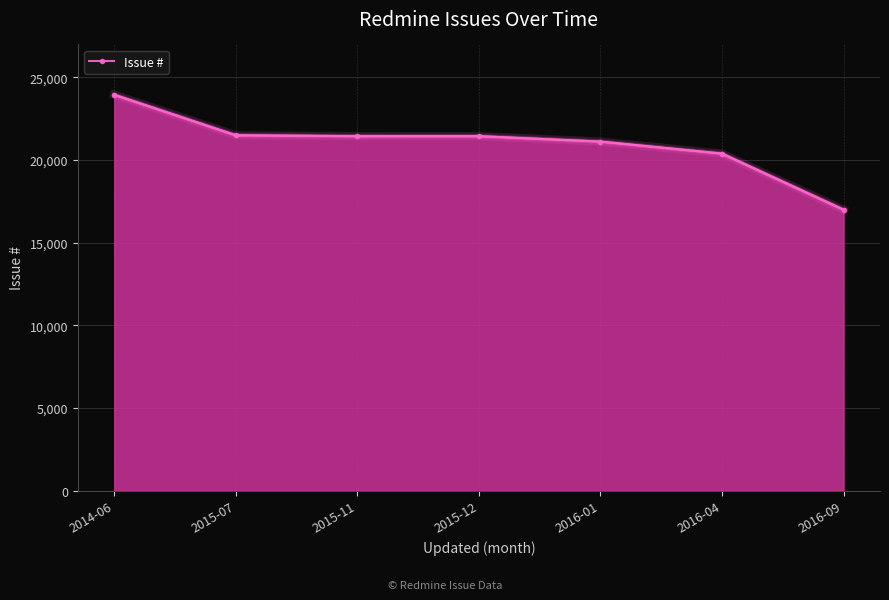

What is the average value?

20981